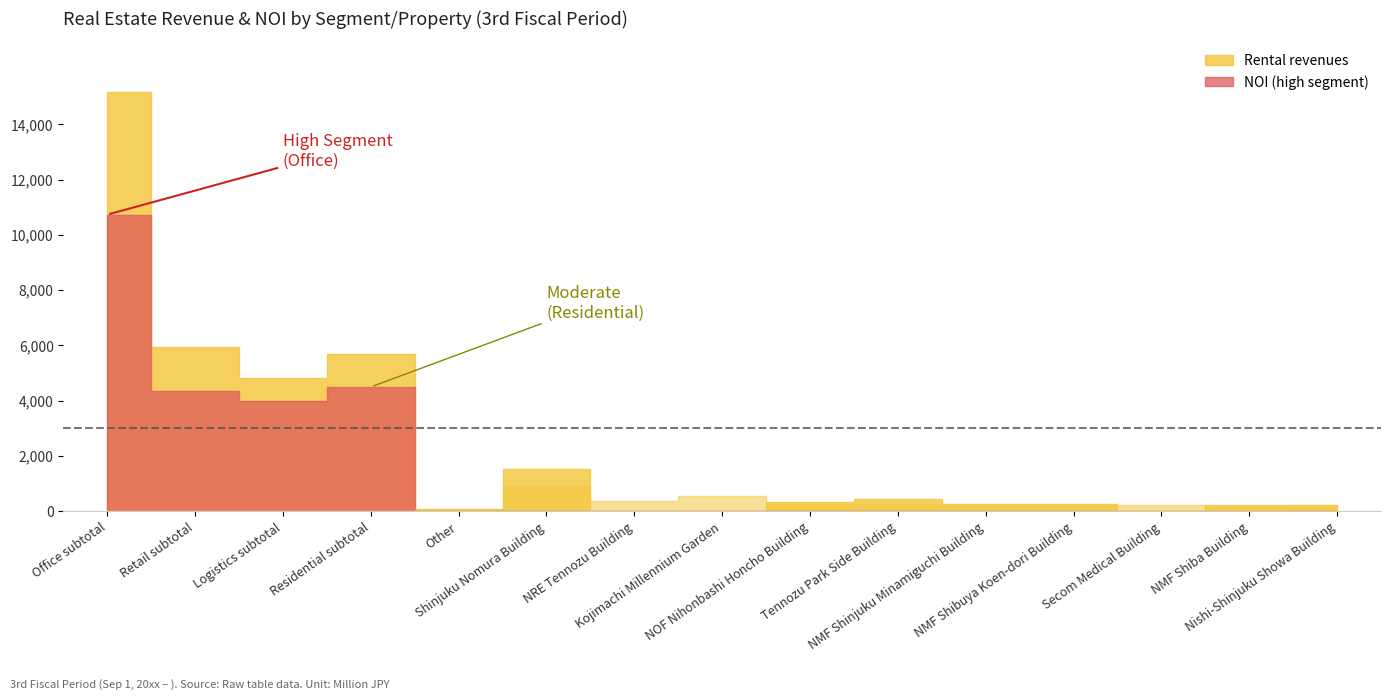

What is the highest value of the rental_revenues series?

15179